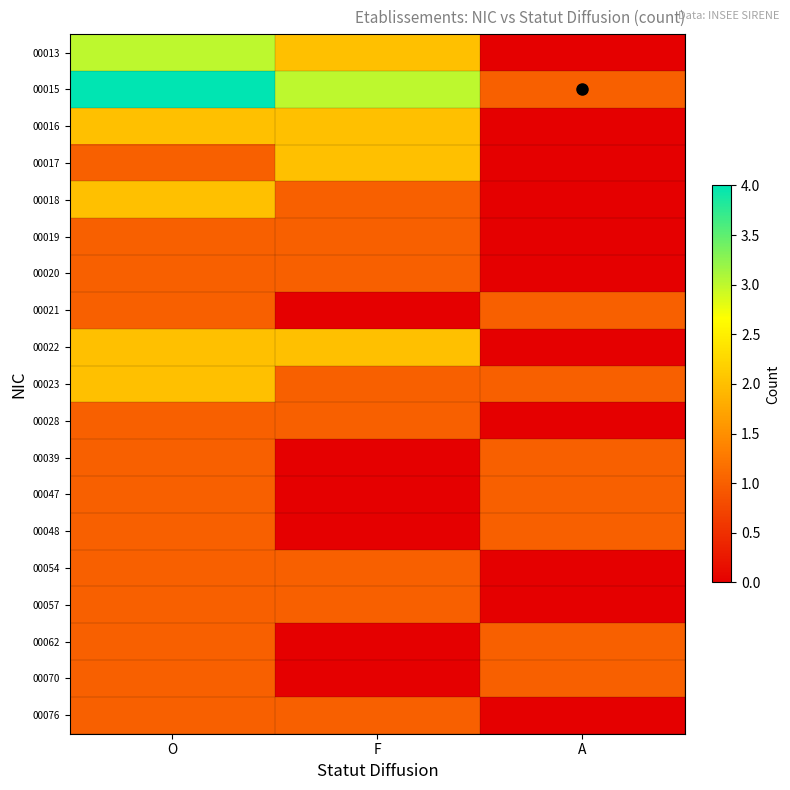

Reading left to right, list all the values displayed in this chart.

00013: O=3	F=2	A=0
00015: O=4	F=3	A=1
00016: O=2	F=2	A=0
00017: O=1	F=2	A=0
00018: O=2	F=1	A=0
00019: O=1	F=1	A=0
00020: O=1	F=1	A=0
00021: O=1	F=0	A=1
00022: O=2	F=2	A=0
00023: O=2	F=1	A=1
00028: O=1	F=1	A=0
00039: O=1	F=0	A=1
00047: O=1	F=0	A=1
00048: O=1	F=0	A=1
00054: O=1	F=1	A=0
00057: O=1	F=1	A=0
00062: O=1	F=0	A=1
00070: O=1	F=0	A=1
00076: O=1	F=1	A=0